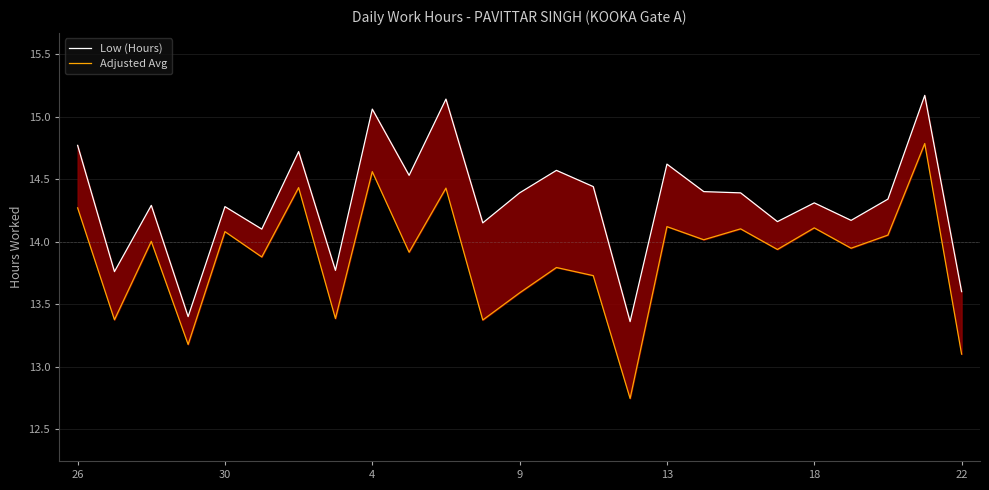

What are all the series names shown in the legend?

Low (Hours), Adjusted Avg